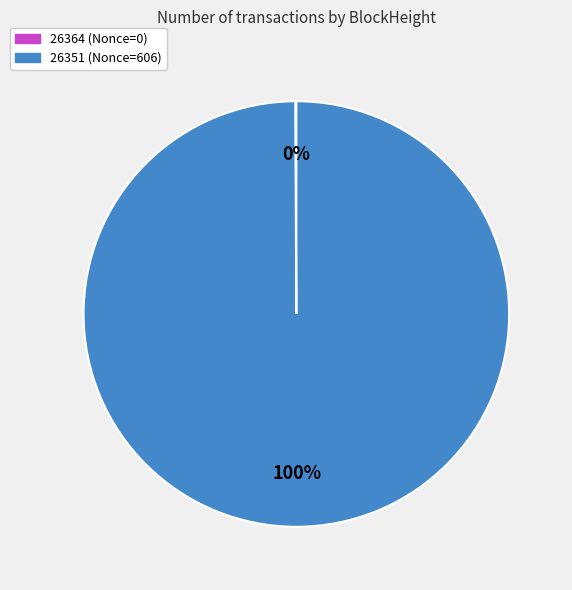

What is the largest slice in the pie chart?

26351 (Nonce=606)